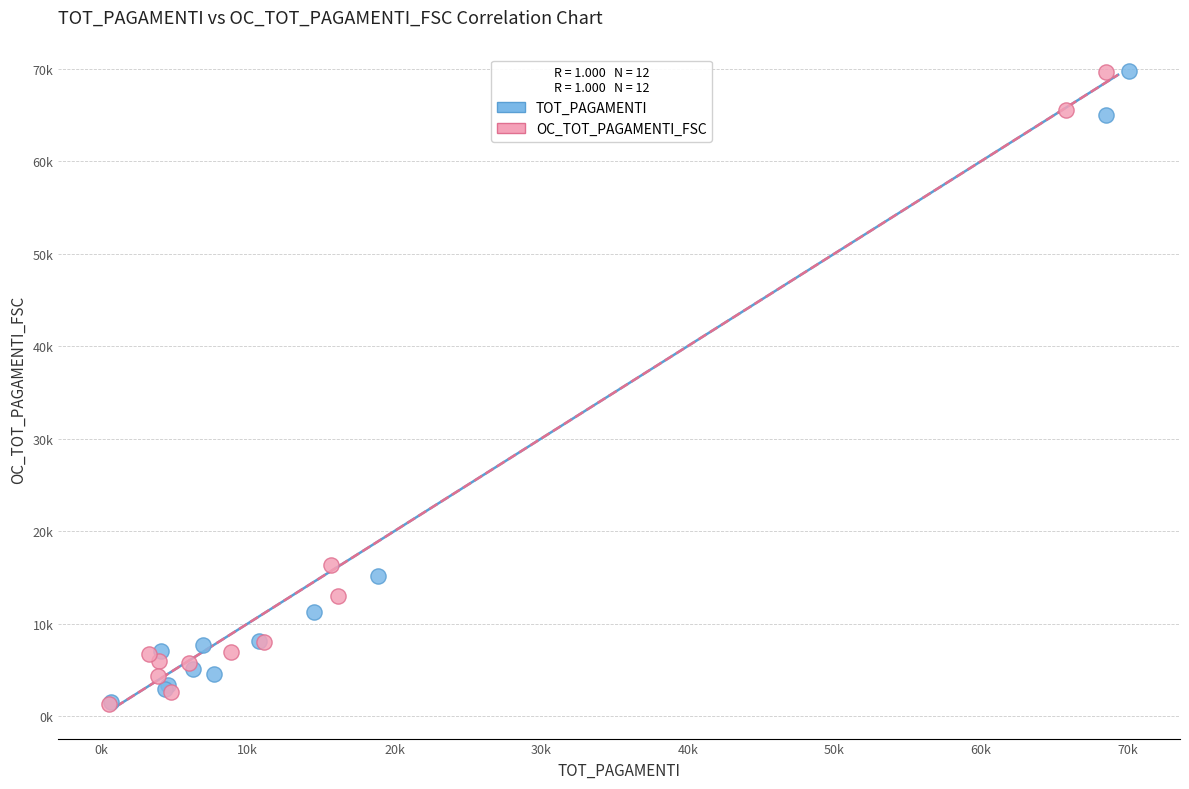

What are all the series names shown in the legend?

TOT_PAGAMENTI, OC_TOT_PAGAMENTI_FSC